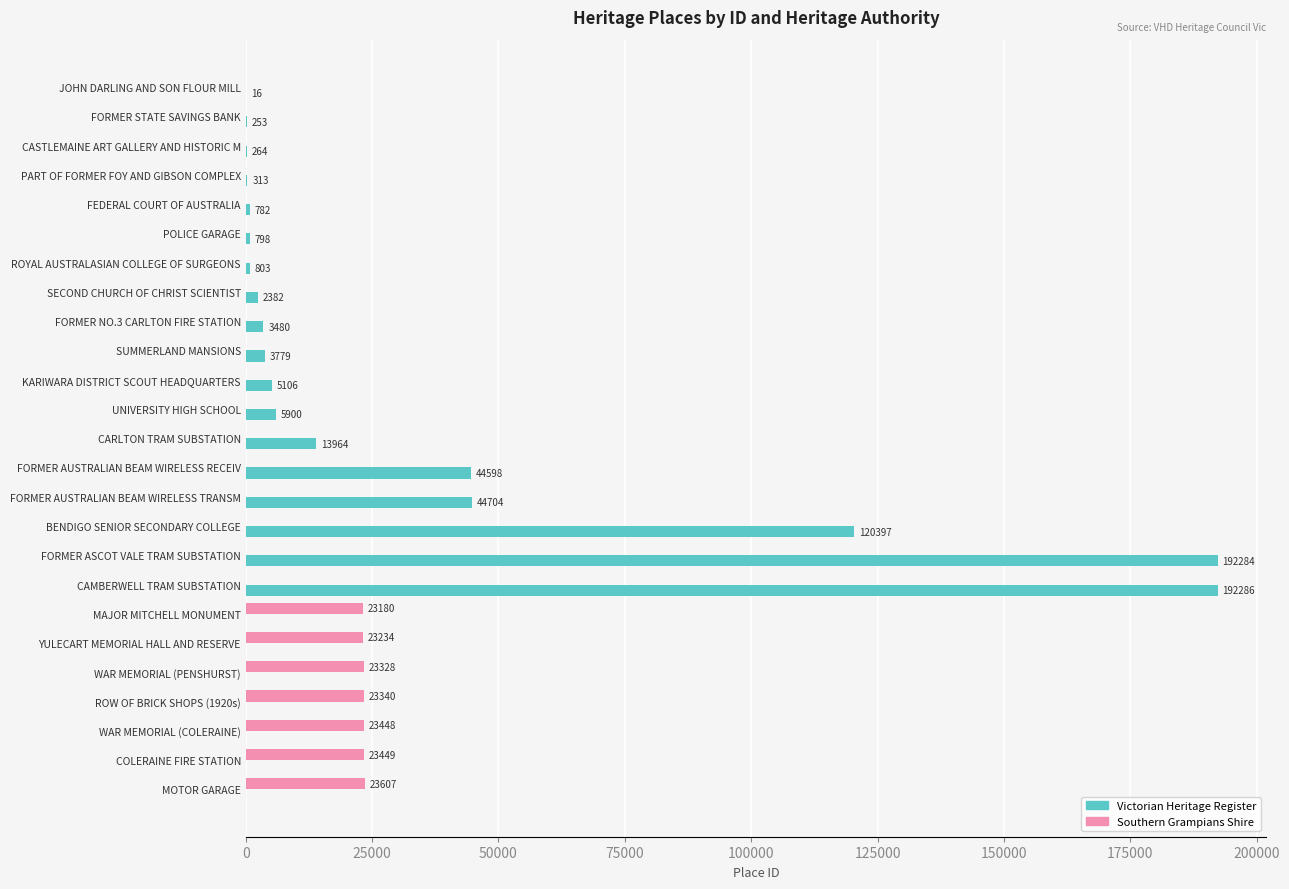

What are all the series names shown in the legend?

Victorian Heritage Register, Southern Grampians Shire